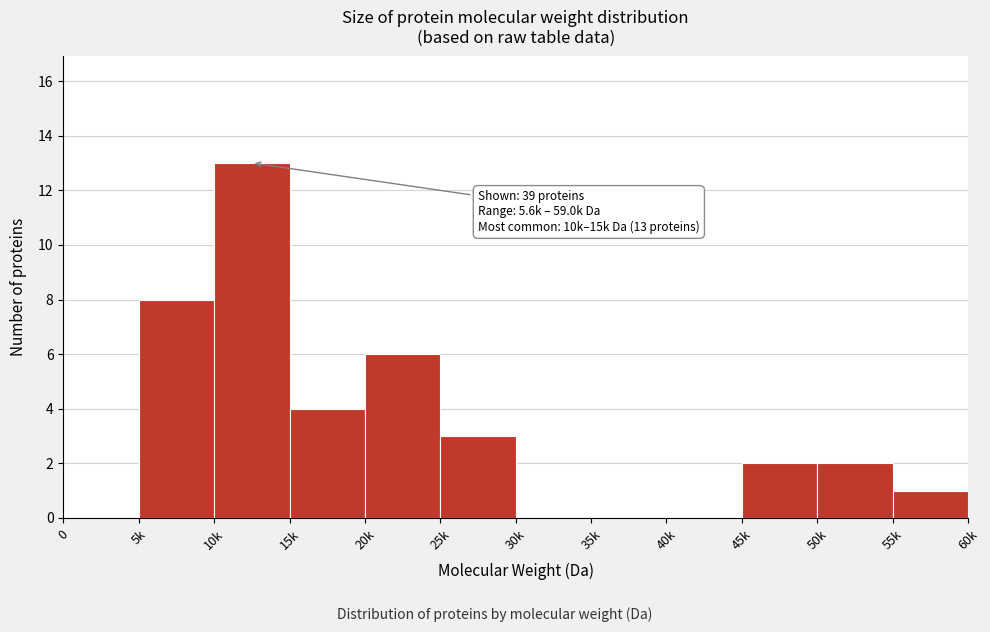

Reading right to left, list all the values displayed in this chart.

55k=1	50k=2	45k=2	40k=0	35k=0	30k=0	25k=3	20k=6	15k=4	10k=13	5k=8	0=0